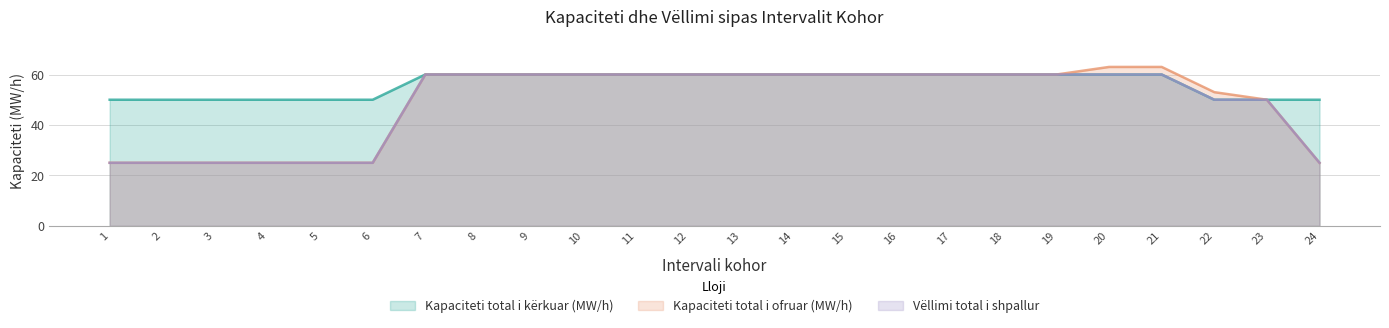

What is the total value across all series at 21?

183